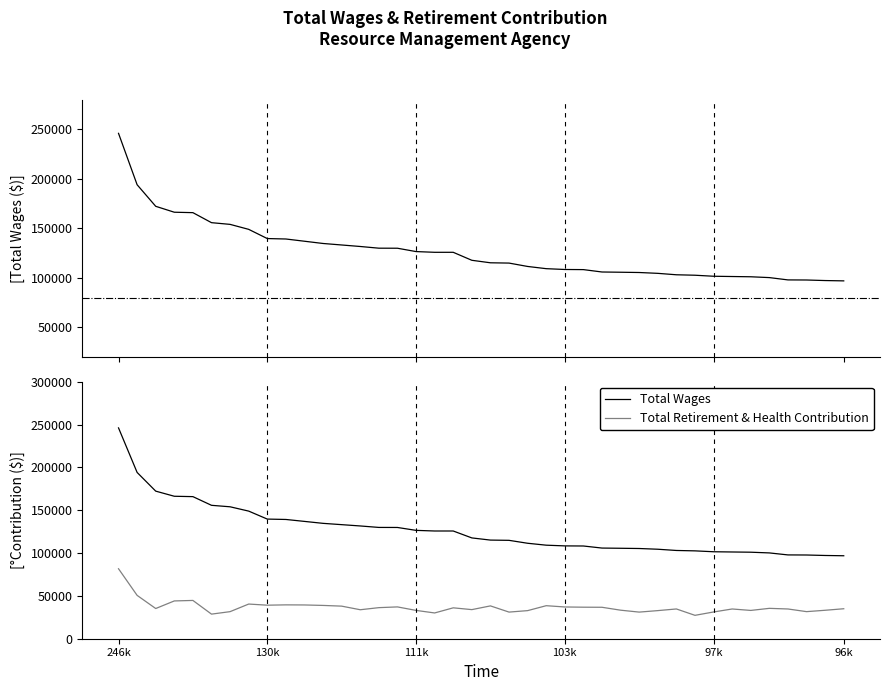

Does the chart display data point markers on the line(s)?

No